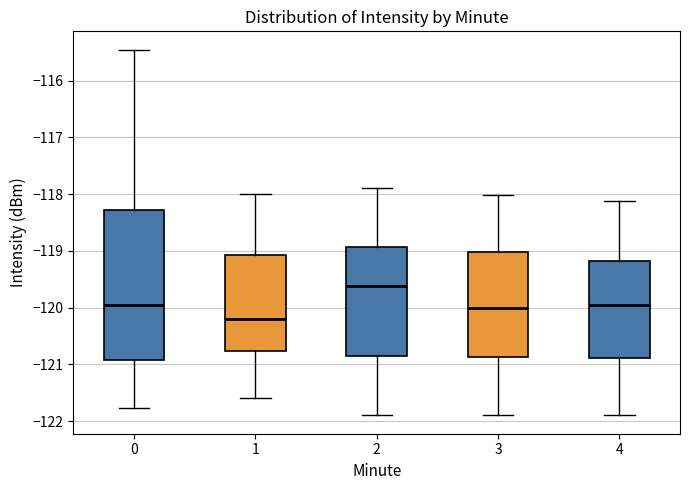

Where does the median line of the box at x = 4 sit on the y-axis? The values are not printed on the chart, so give them approximately, as read against the axis.

-120.0